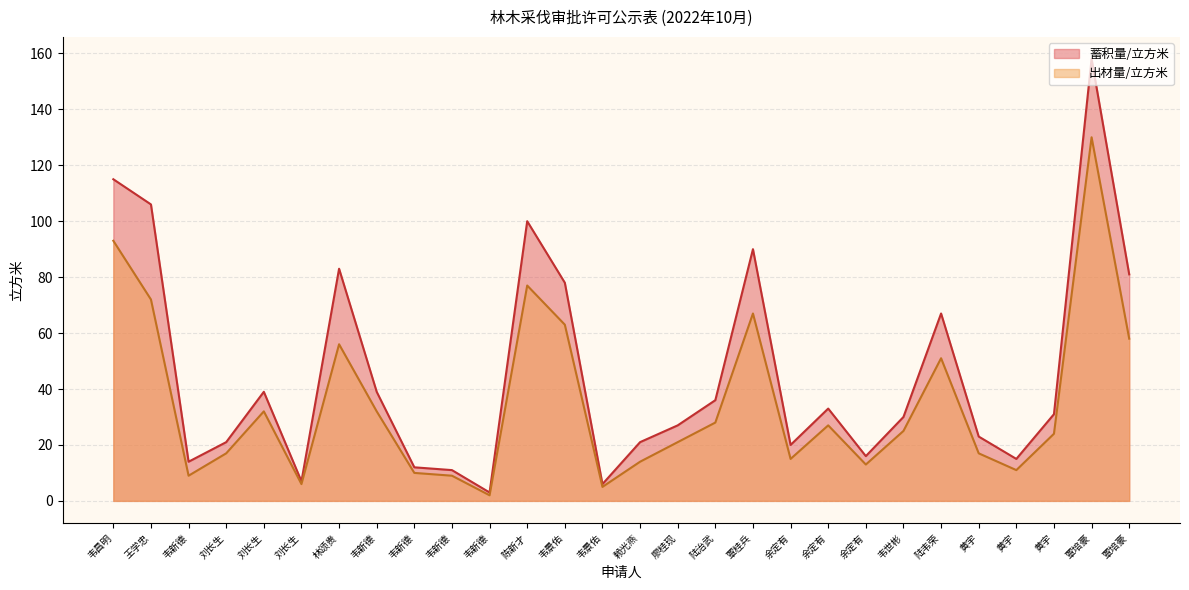

What is the maximum value for 出材量/立方米?

130